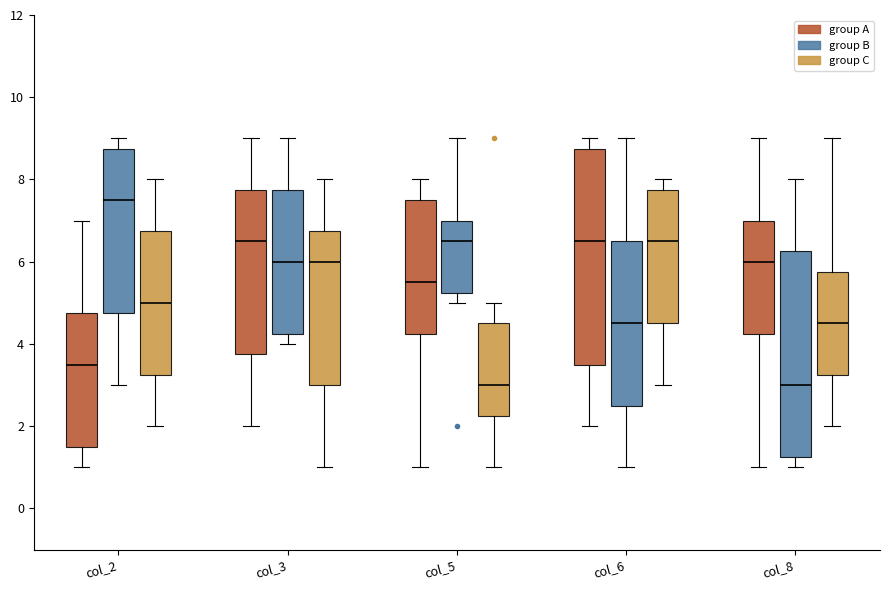

Comparing the boxes themselves (not the whiskers), which one is the tallest?

col_6 (group A)